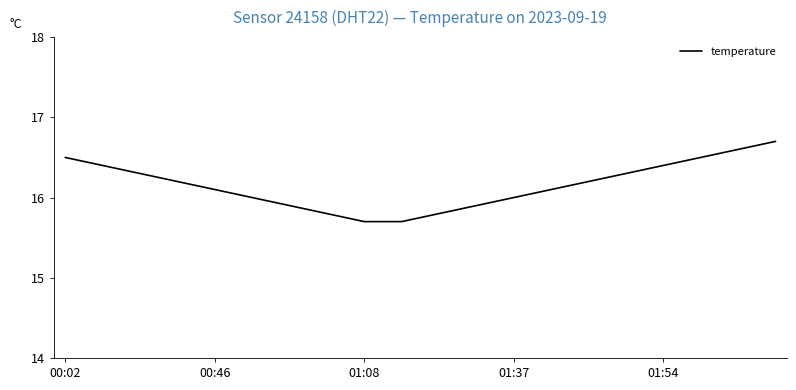

What is the difference between the maximum and minimum values?

1.0